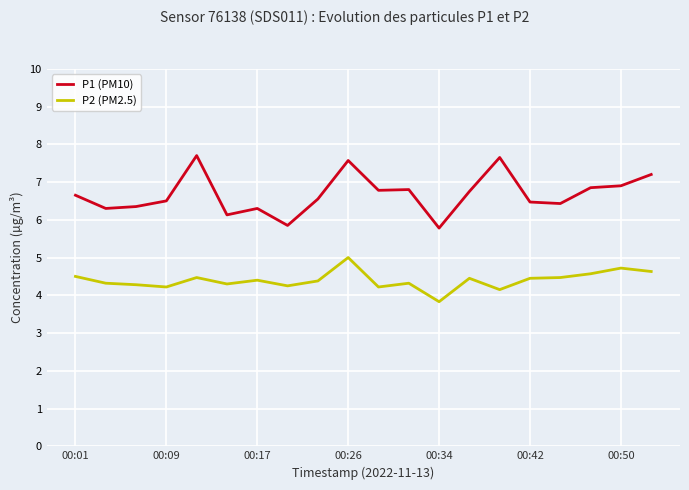

Which series has the widest spread of values?

P1 (PM10)